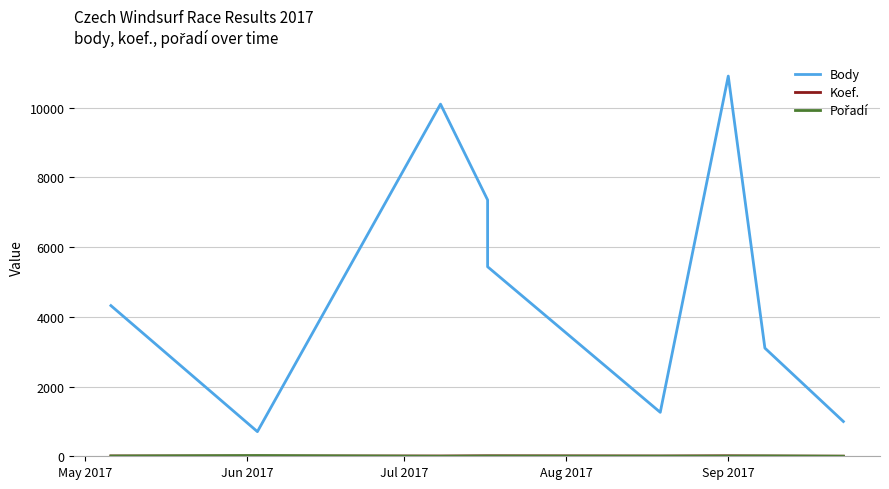

What is the minimum value shown in the chart?

2